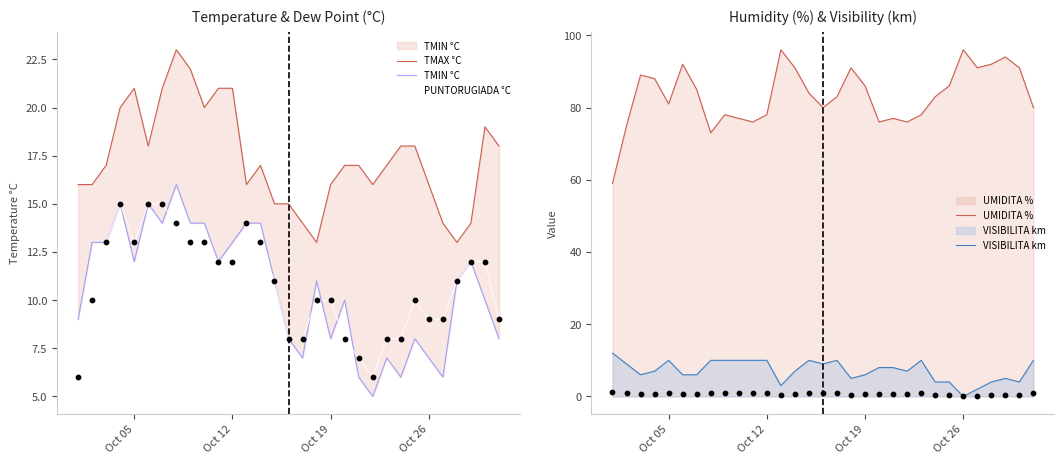

Which series contains the lowest Y value?

VISIBILITA km